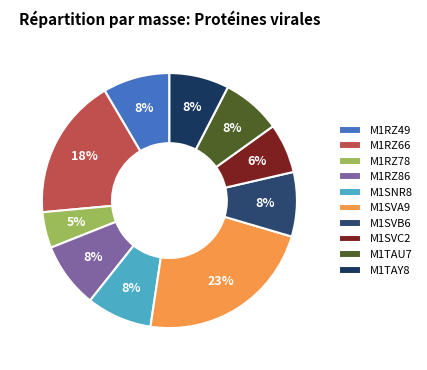

What is the largest slice in the pie chart?

M1SVA9